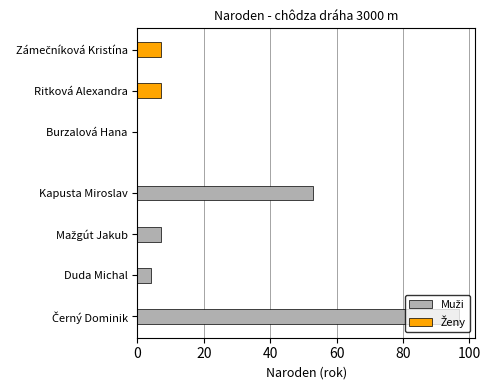

What is the greatest value displayed?

97